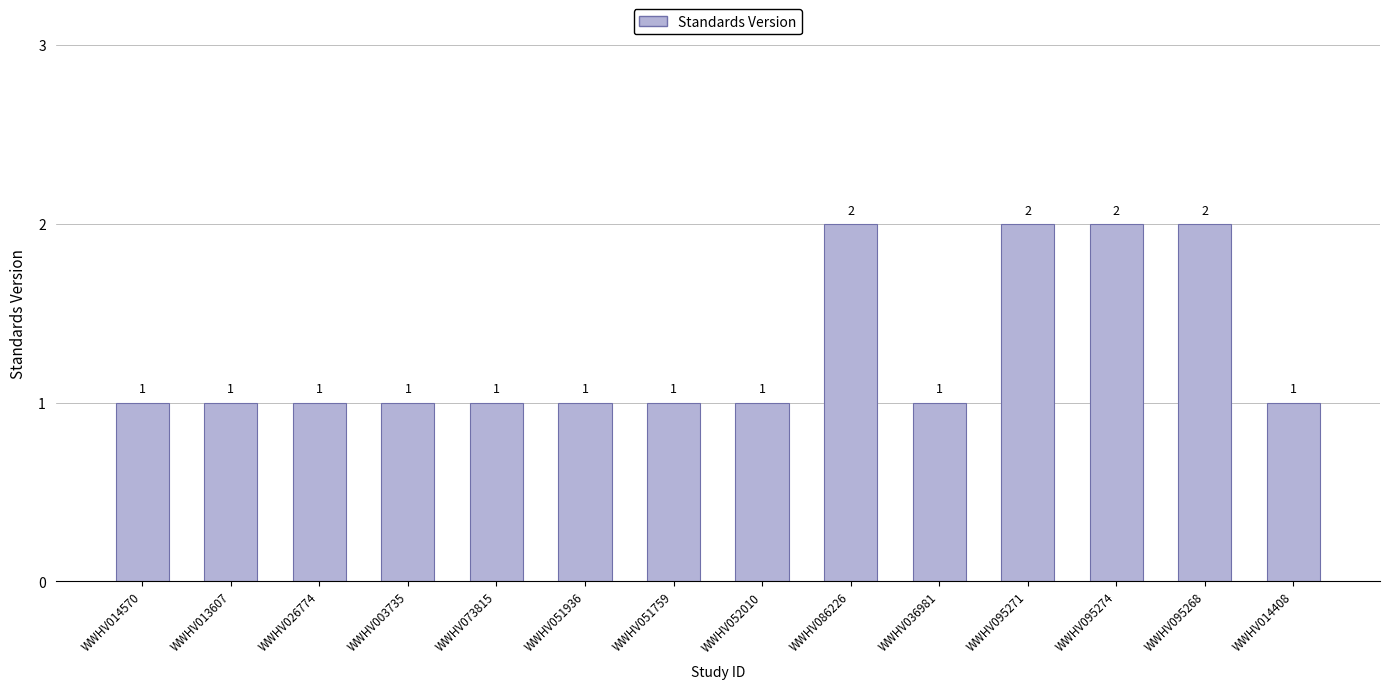

What position from the right is WWHV051759?

8